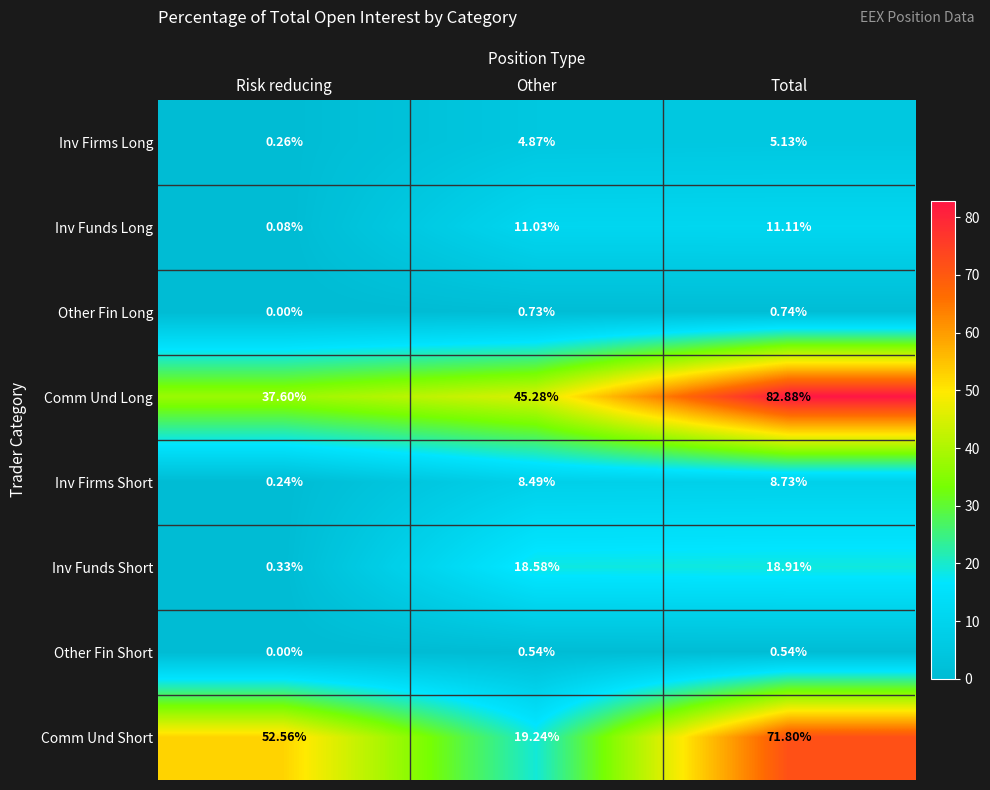

What is the maximum value shown in the chart?

82.9